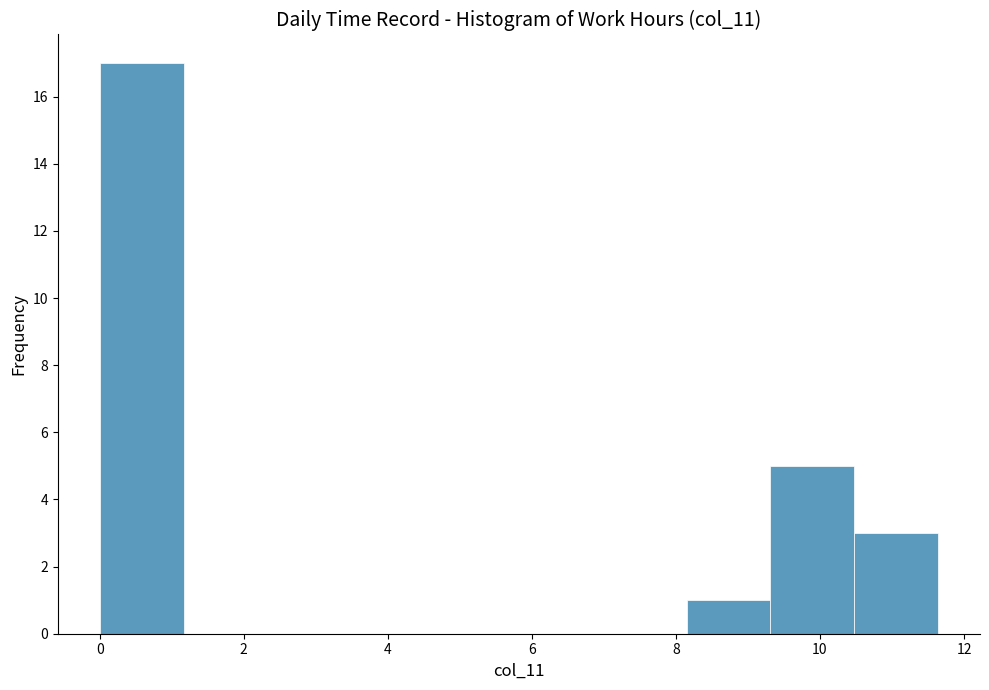

What is the height of the bar covering 10.4 to 11.6 on the x-axis? Neither the bar edges nor the heights are printed on the chart, so give them approximately, as read against the axes.

3